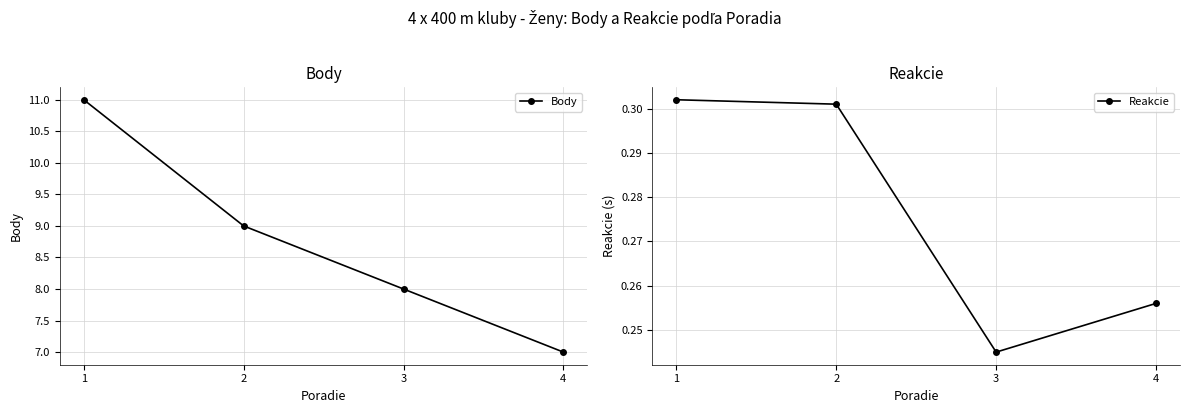

True or false: Reakcie and Body intersect in this chart.

False